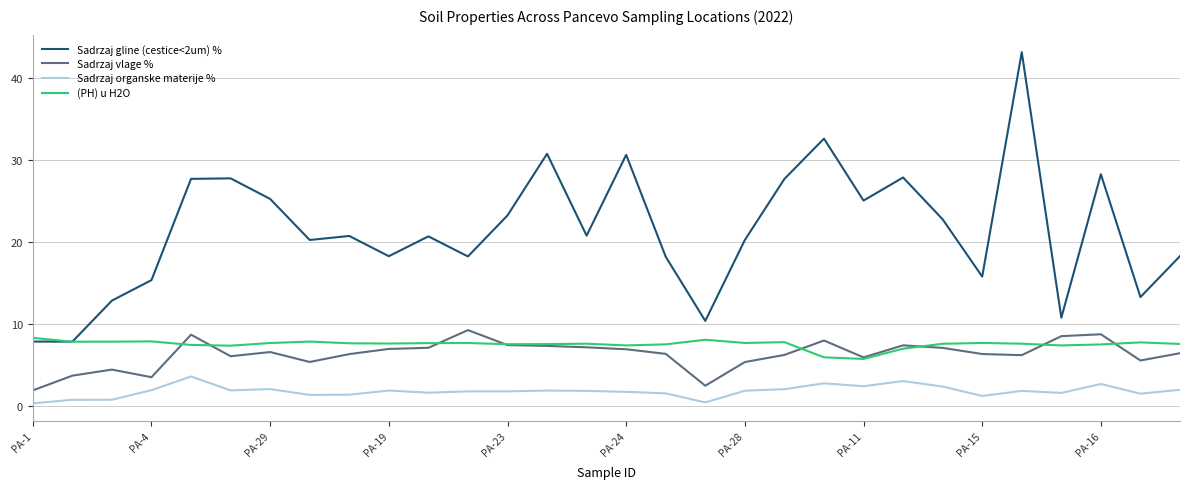

True or false: Sadrzaj vlage % and Sadrzaj organske materije % intersect in this chart.

False